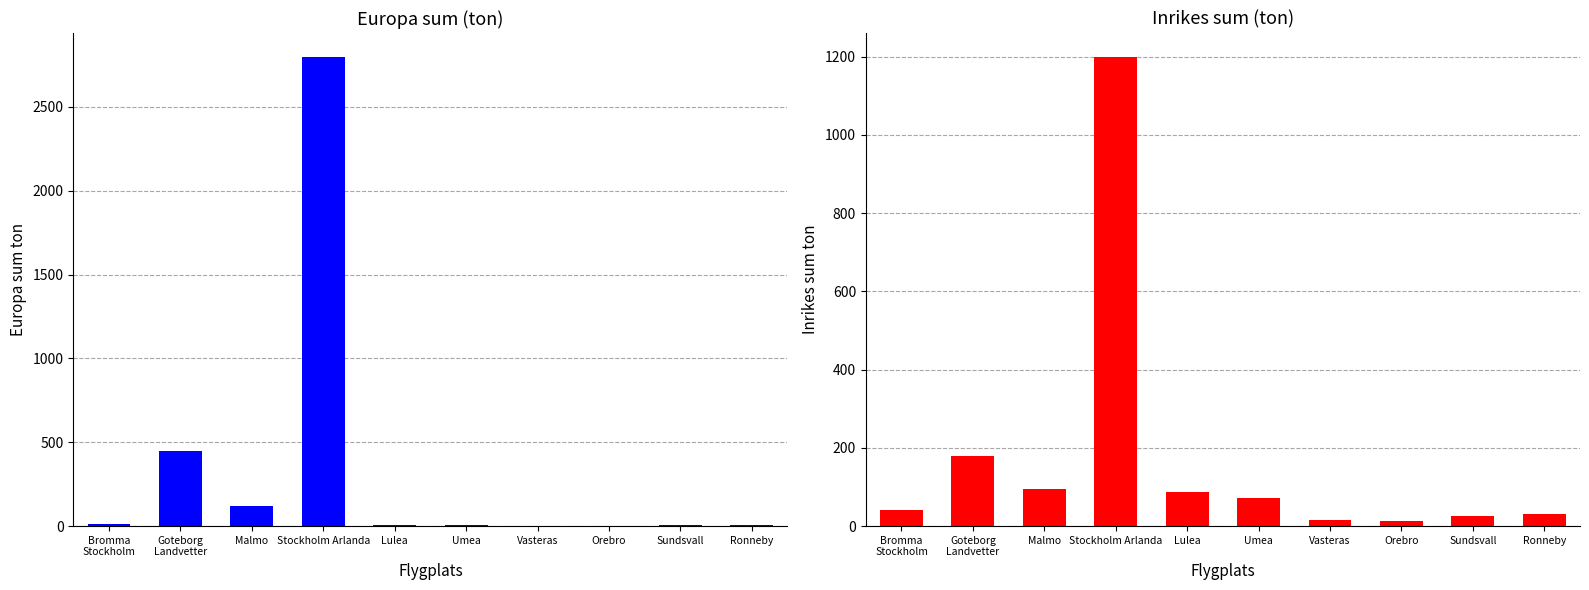

How many series are shown in this chart?

2